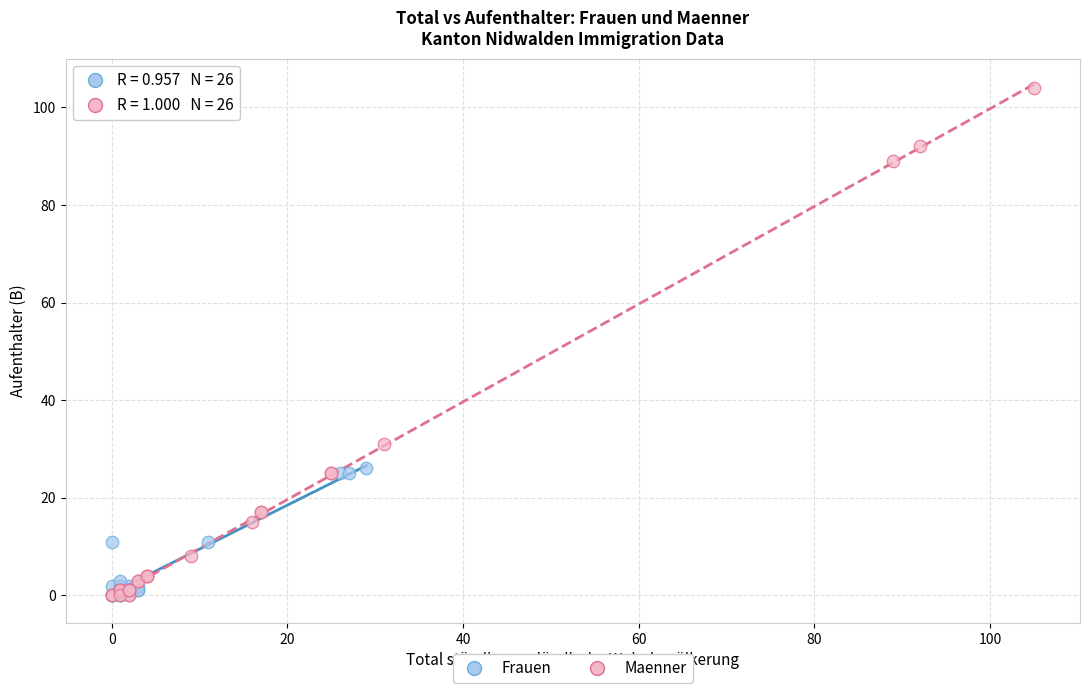

Which series has the largest Y range (max minus min)?

Maenner